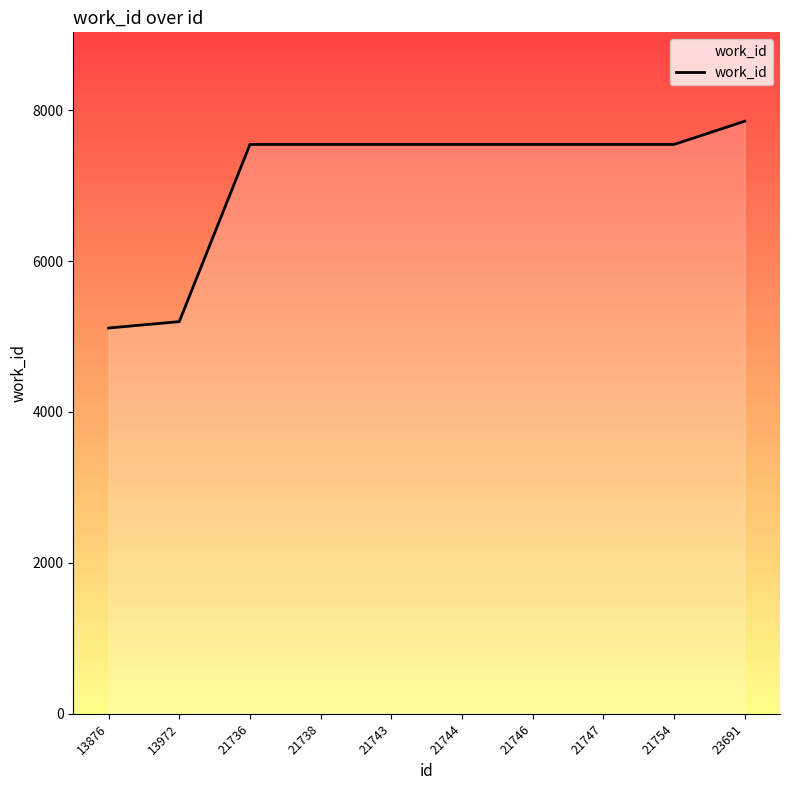

What is the difference between the maximum and second lowest values?

2655